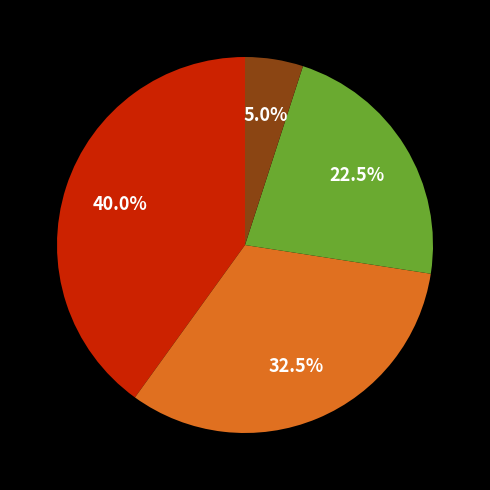

Does any single category account for the majority?

No